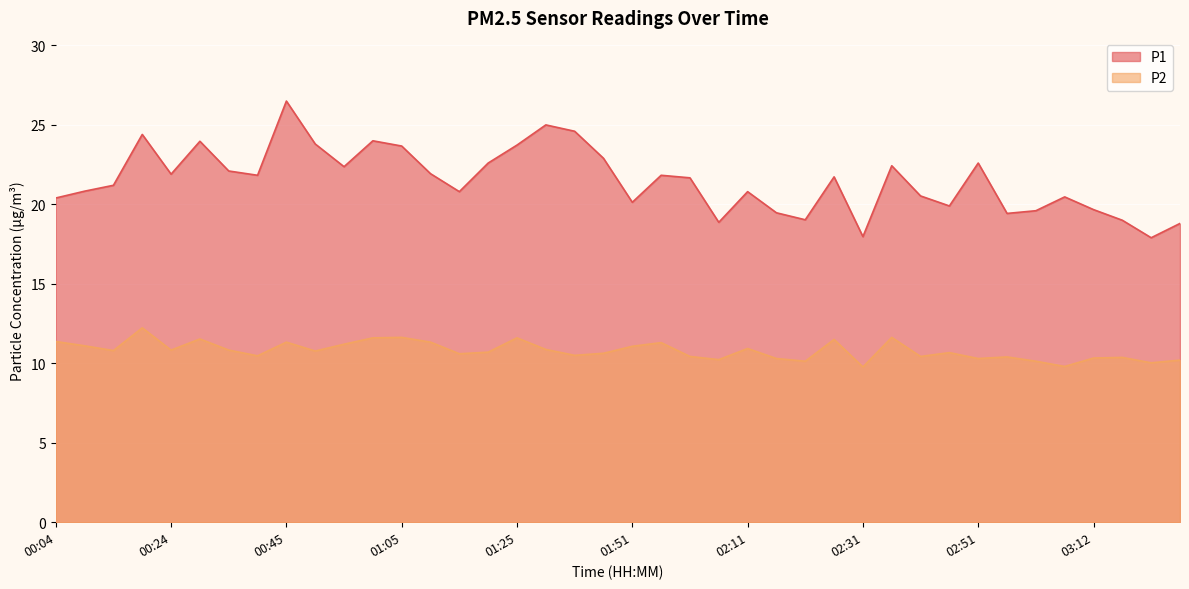

What is the approximate value of P2 at 01:00?

11.6